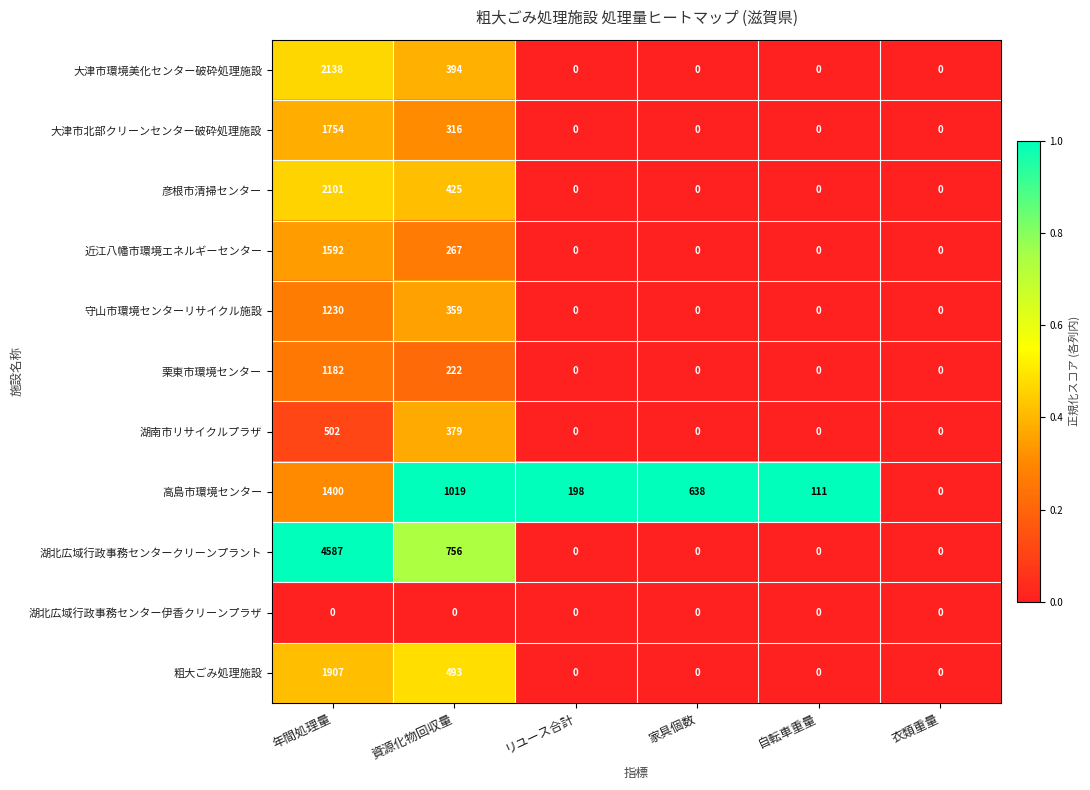

Which series changed the most between 家具個数 and 自転車重量?

高島市環境センター